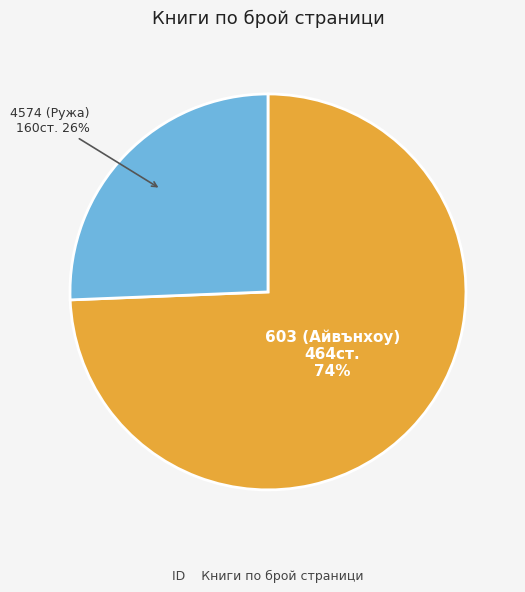

To the nearest percent, what is the average slice percentage?

50%